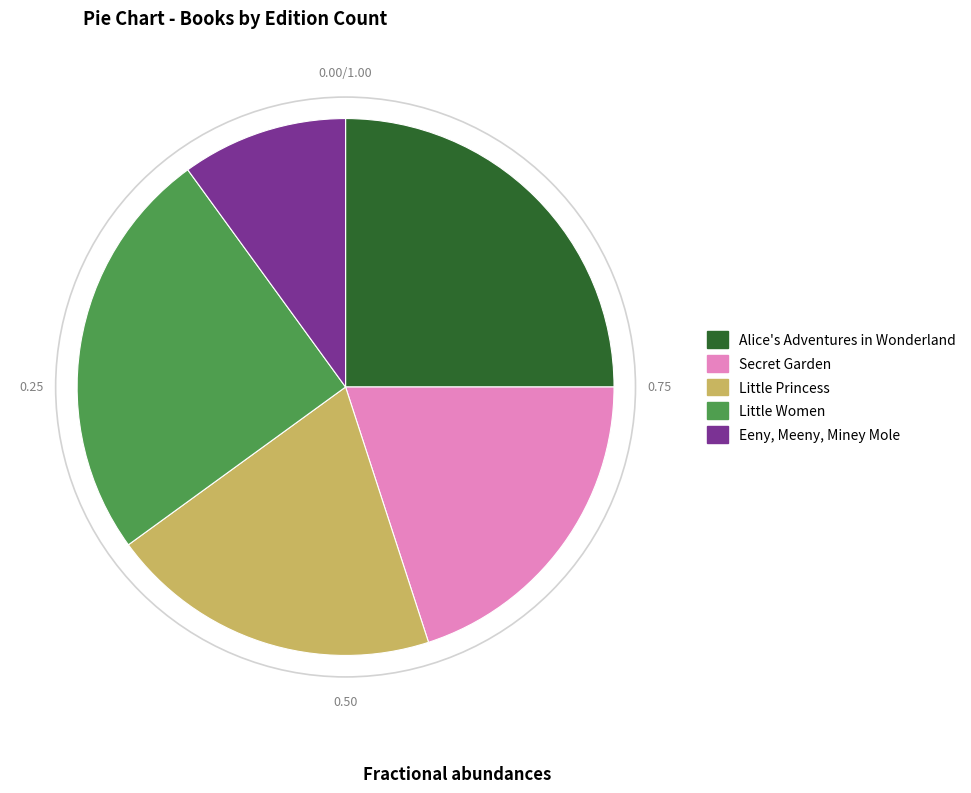

Combined, do Eeny, Meeny, Miney Mole and Little Princess account for over 50%?

No